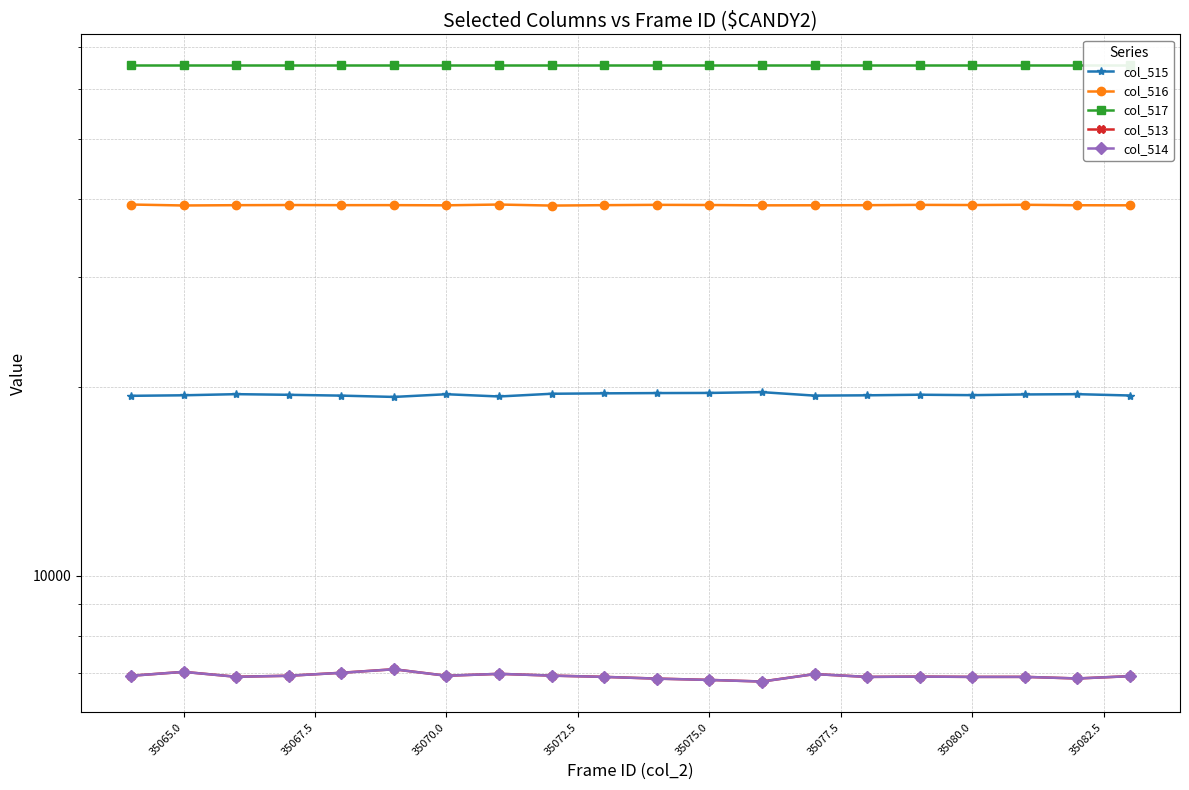

Reading right to left, list all the values displayed in this chart.

col_515: 19415	19511	19490	19440	19471	19428	19407	19656	19599	19589	19570	19540	19345	19506	19313	19406	19465	19511	19430	19392
col_516: 39111	39122	39188	39153	39176	39131	39117	39107	39156	39179	39134	39074	39224	39112	39137	39135	39153	39132	39088	39226
col_517: 65535	65535	65535	65535	65535	65535	65535	65535	65535	65535	65535	65535	65535	65535	65535	65535	65535	65535	65535	65535
col_513: 6907	6848	6889	6888	6896	6888	6960	6772	6812	6845	6889	6921	6966	6917	7085	6994	6917	6892	7017	6917
col_514: 6906	6848	6888	6888	6895	6888	6959	6771	6811	6844	6888	6920	6966	6917	7084	6992	6917	6890	7017	6916